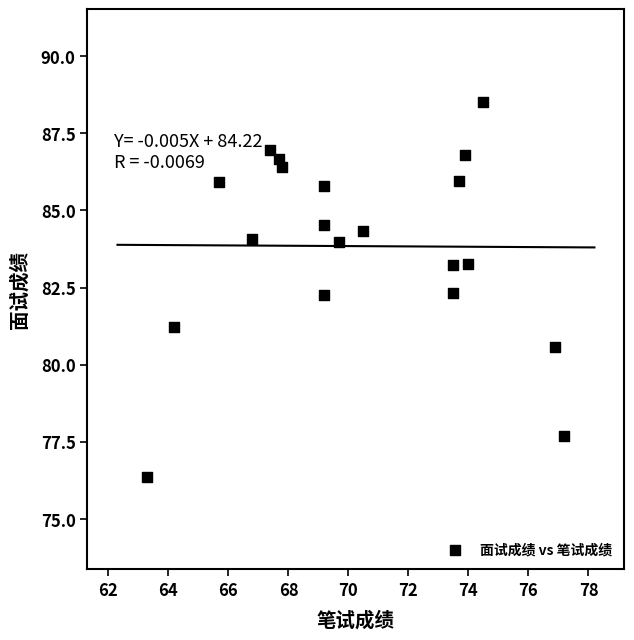

What is the range of Y values (max minus min)?

12.2